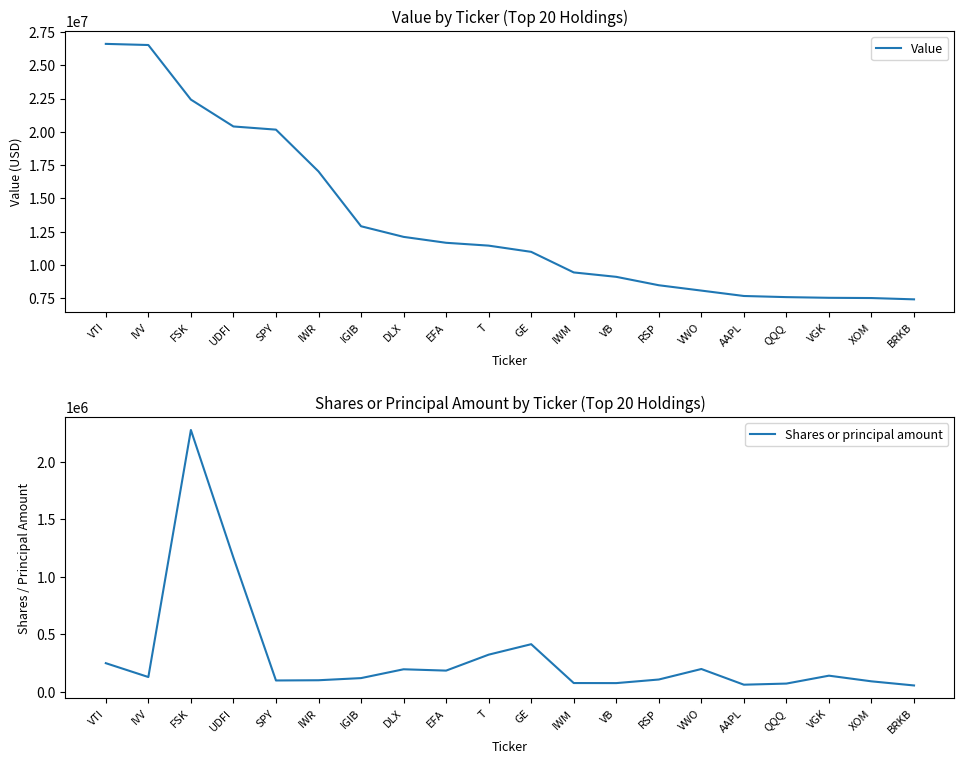

True or false: Shares or principal amount and Value cross at least once.

False